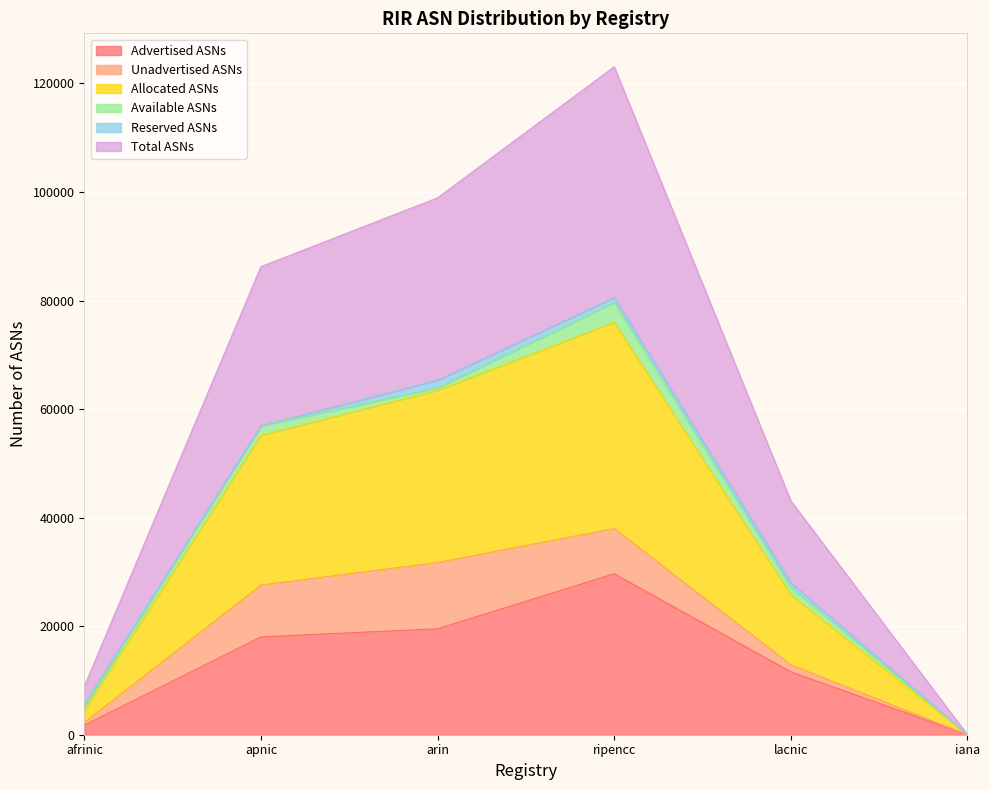

Which category has the lowest value across all series?

iana